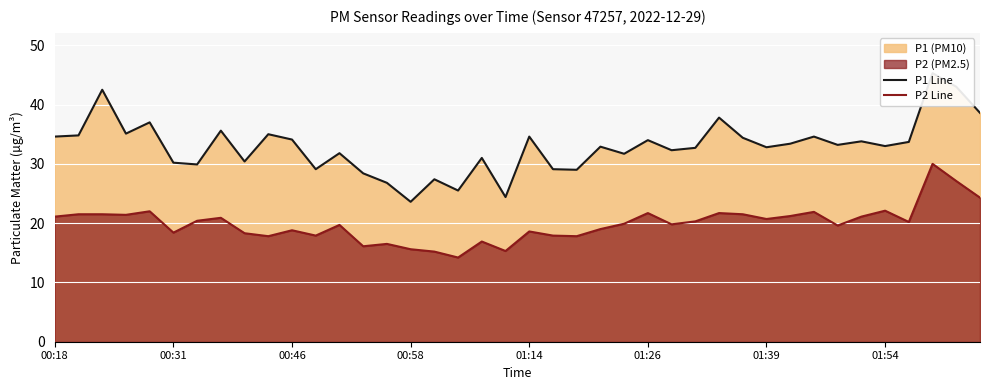

The value of P1 Line at 11 is 29.1. True or false?

True